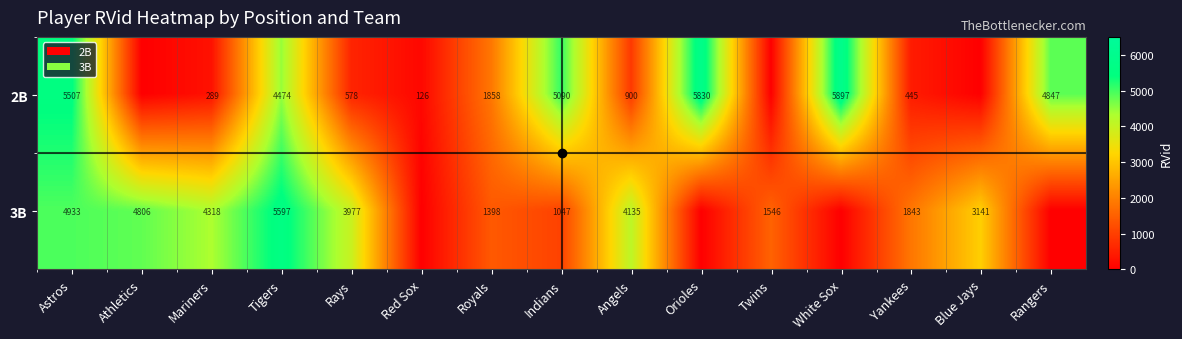

Which series changed the most between Astros and Rays?

2B